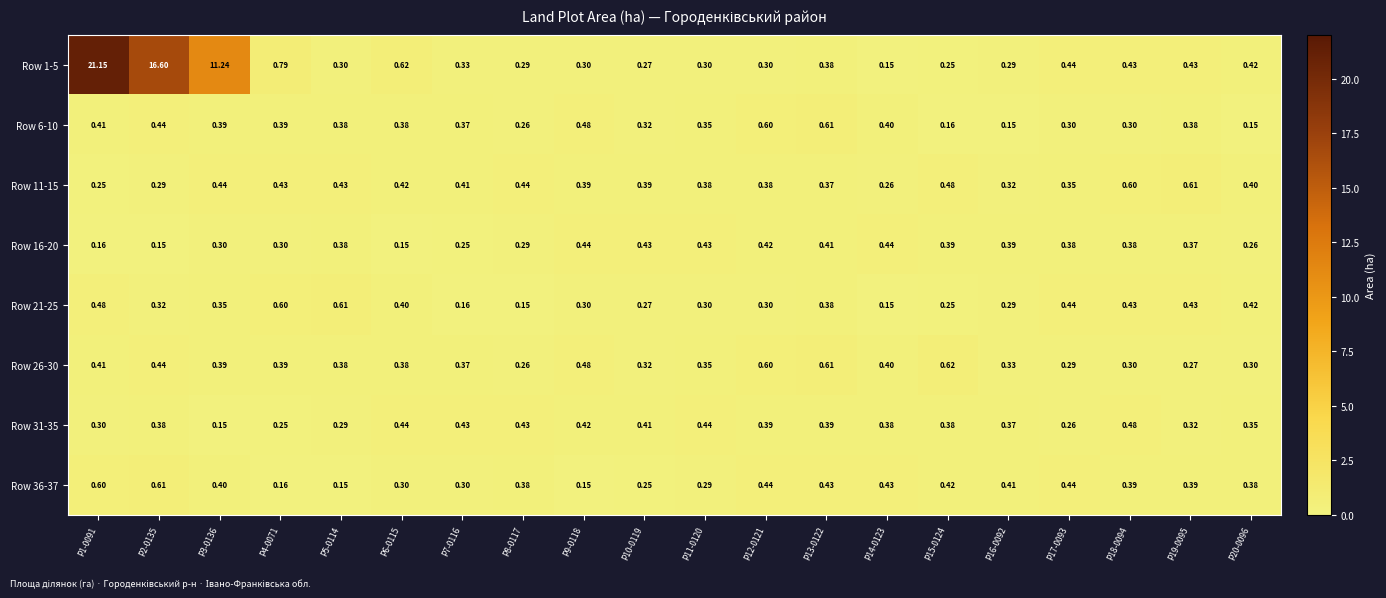

Count the number of data series in this chart.

8